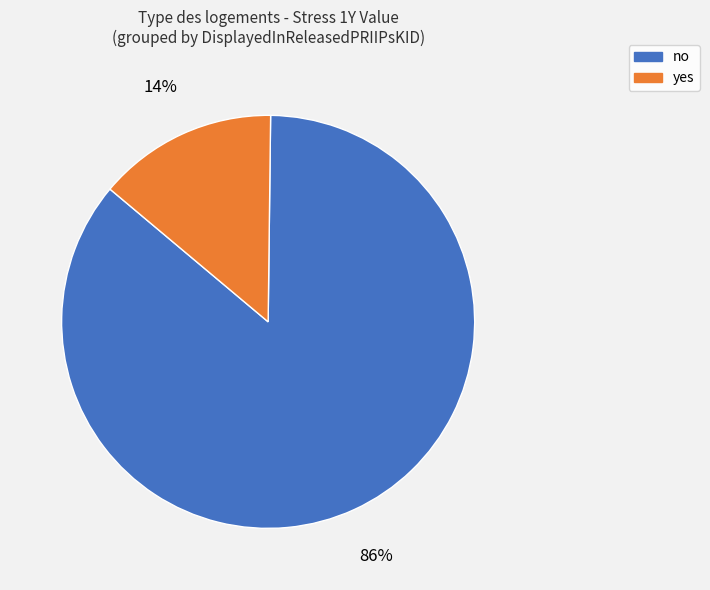

How many slices are in this pie chart?

2